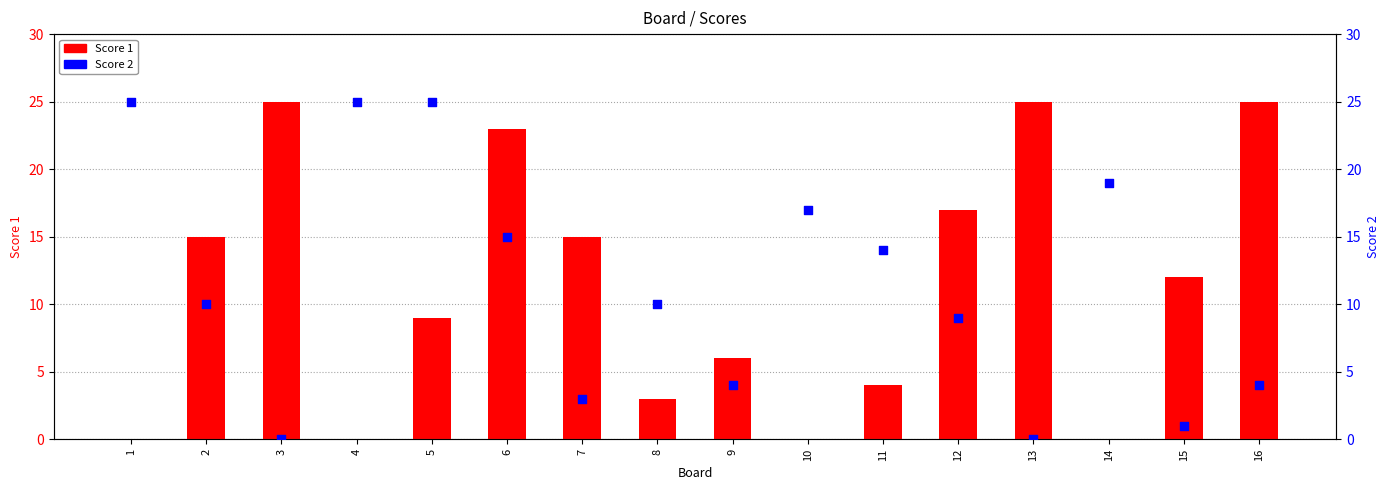

What is the total value across all series at 5?

34